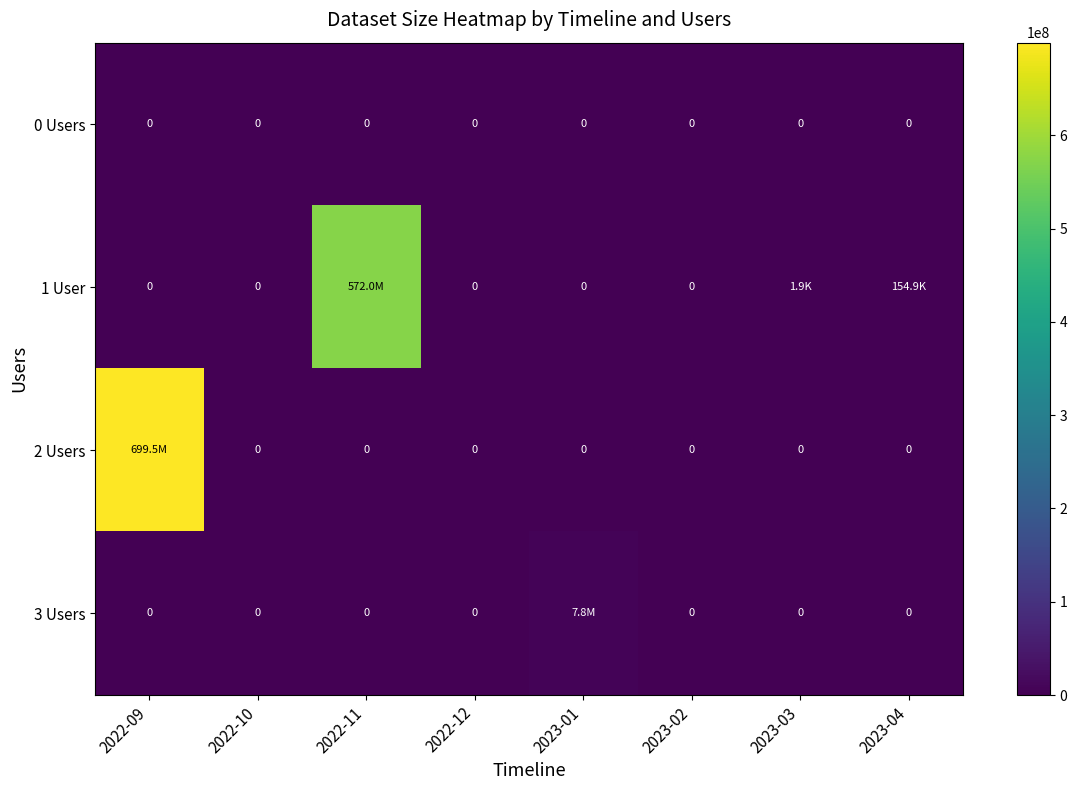

Between 2022-09 and 2023-02, which is larger?

2022-09